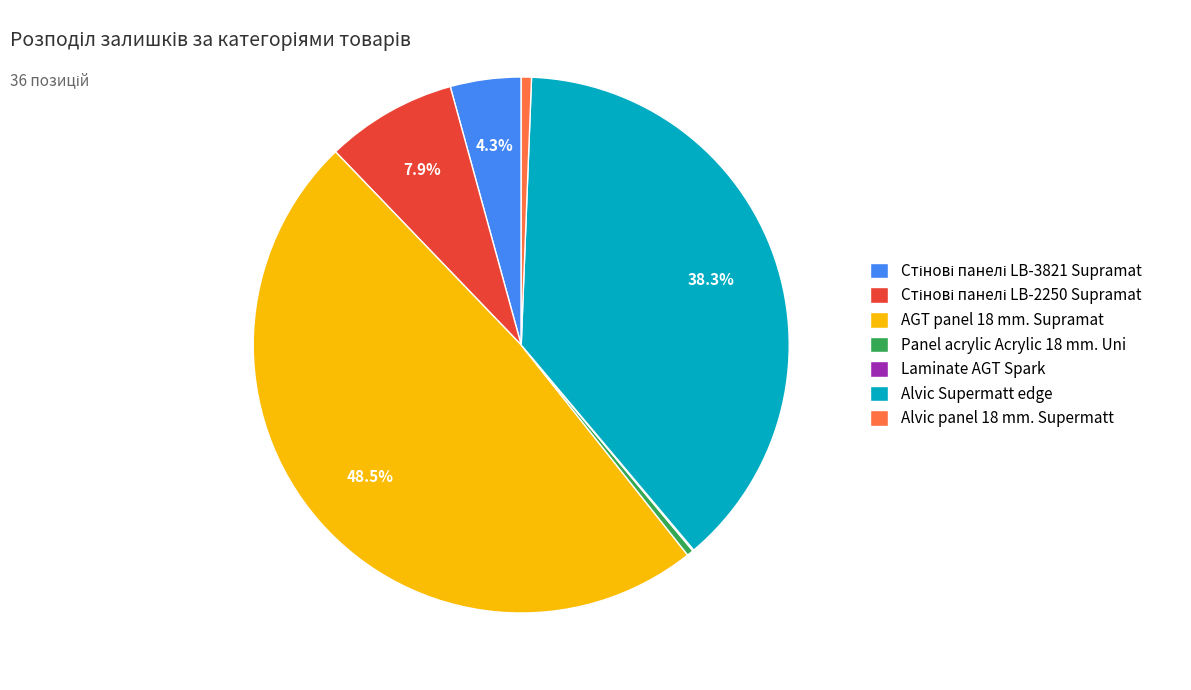

Is it true that Alvic Supermatt edge is 25% of the pie?

False